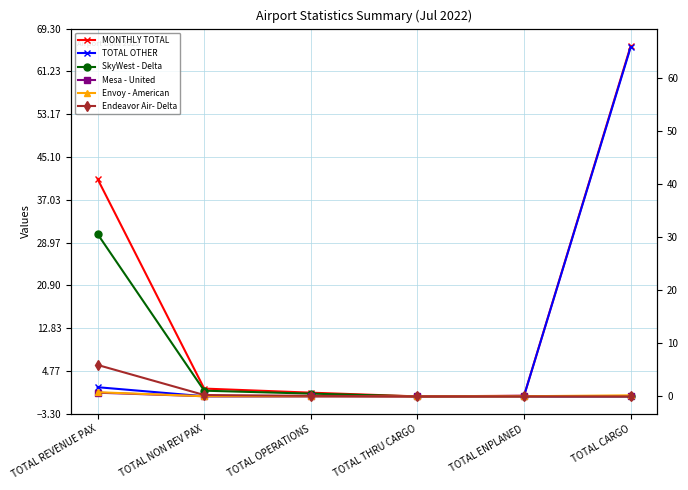

What is the label of the 3rd point from the right?

TOTAL THRU CARGO